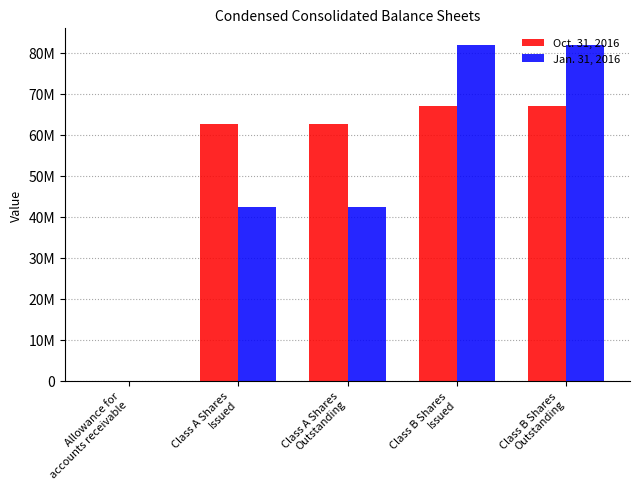

At which category does the chart reach its minimum across all series?

Allowance for
accounts receivable